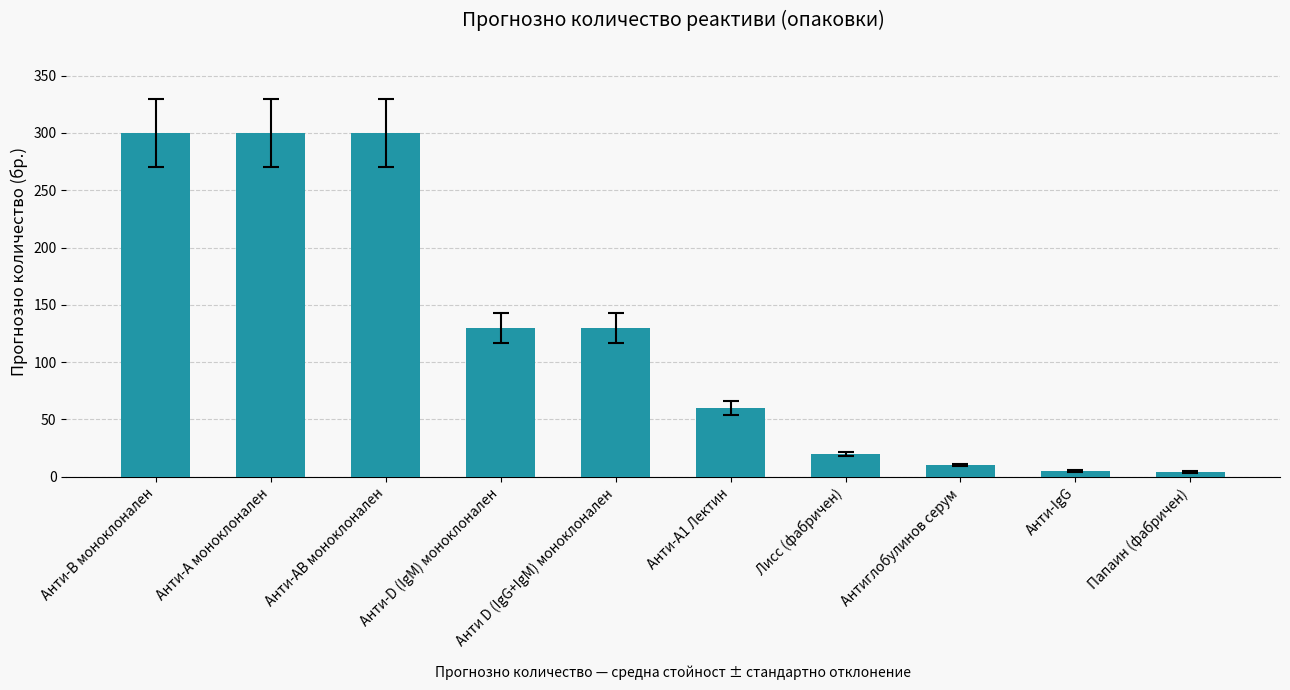

What is the greatest value displayed?

300